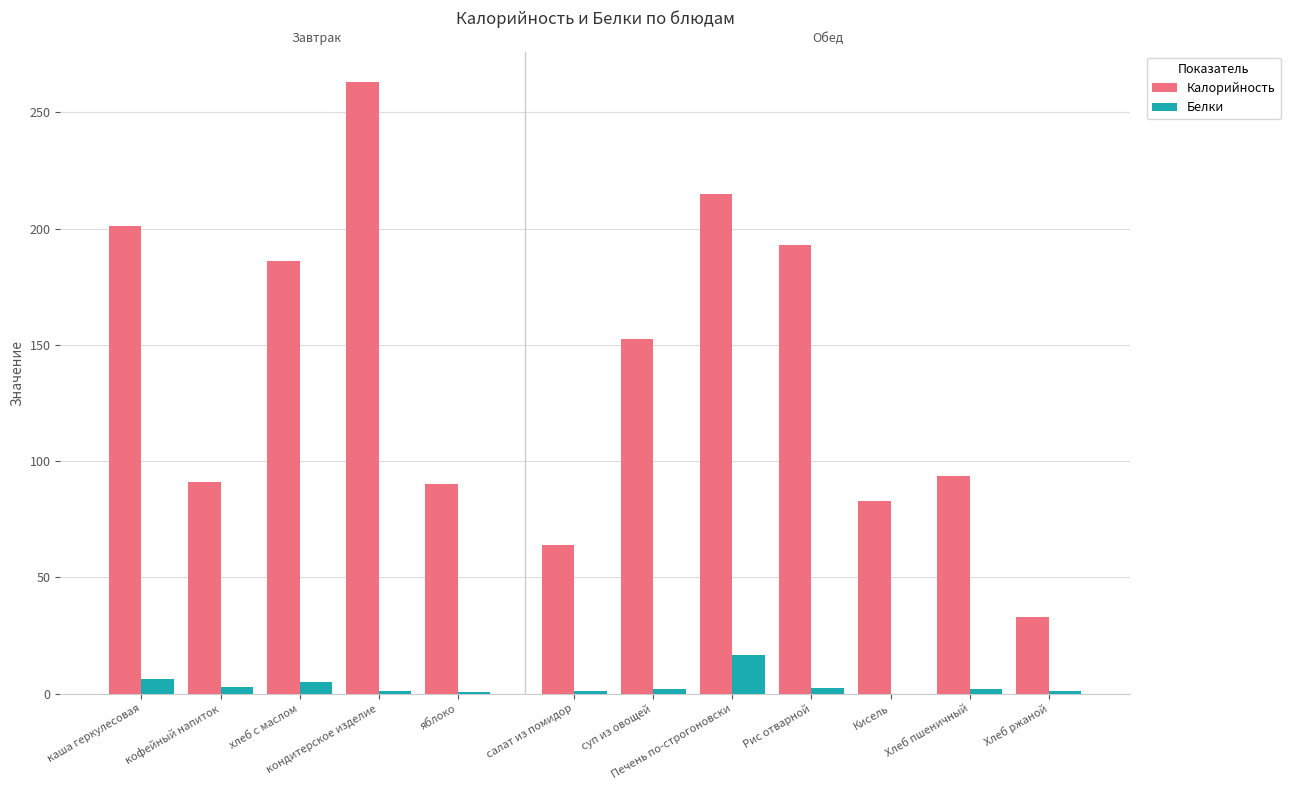

The Калорийность series shows 458.6 at кондитерское изделие. True or false?

False